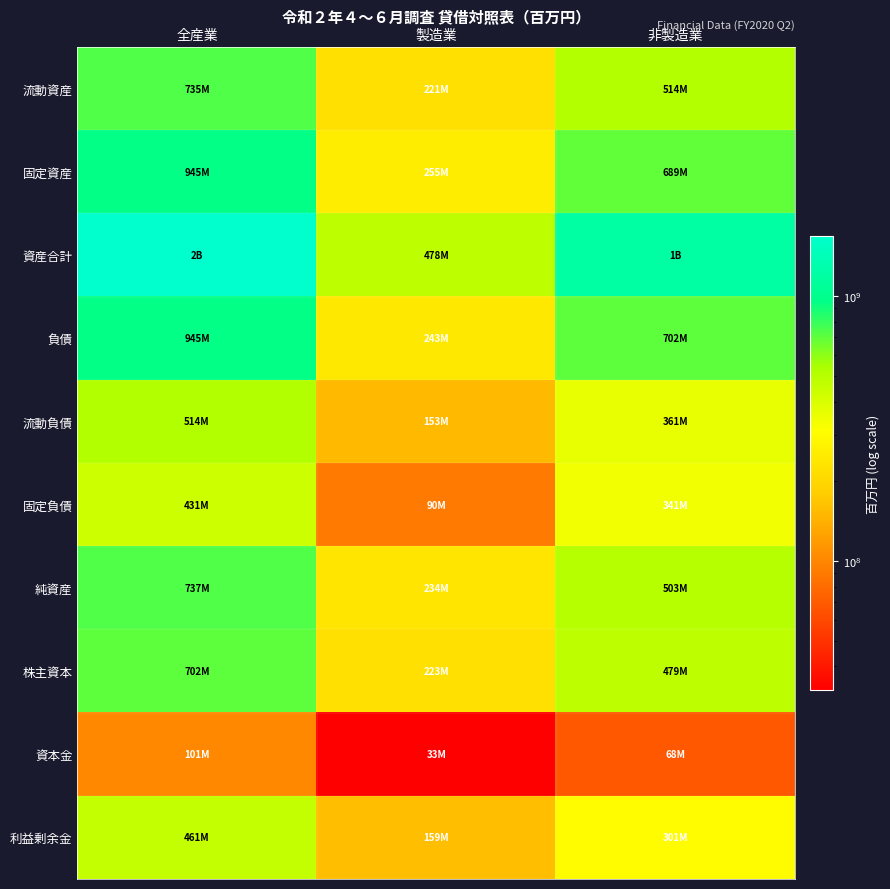

Reading left to right, what are all the values shown in this chart?

流動資産: 全産業=735075817	製造業=221350629	非製造業=513725188
固定資産: 全産業=944728806	製造業=255399376	非製造業=689329430
資産合計: 全産業=1682331340	製造業=477589946	非製造業=1204741394
負債: 全産業=945319719	製造業=243151803	非製造業=702167916
流動負債: 全産業=514218270	製造業=152896493	非製造業=361321777
固定負債: 全産業=430893288	製造業=90255310	非製造業=340637978
純資産: 全産業=737011621	製造業=234438143	非製造業=502573478
株主資本: 全産業=701736208	製造業=223118924	非製造業=478617284
資本金: 全産業=100996585	製造業=32673833	非製造業=68322752
利益剰余金: 全産業=460512107	製造業=159469412	非製造業=301042695